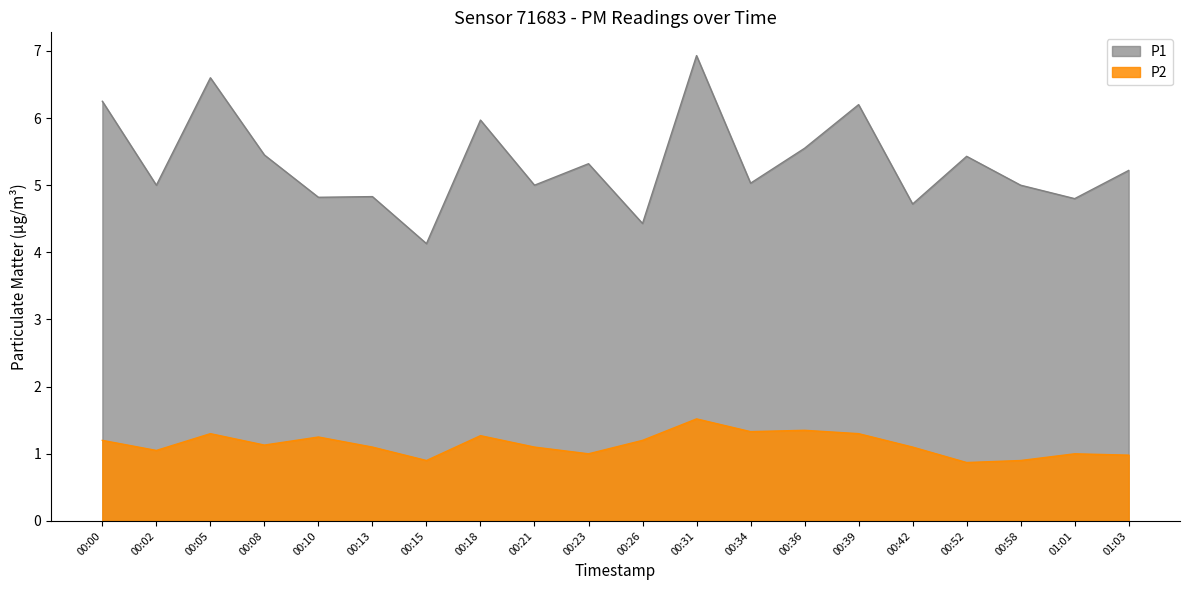

True or false: P2 has a value of 0.9 at 00:58.

True